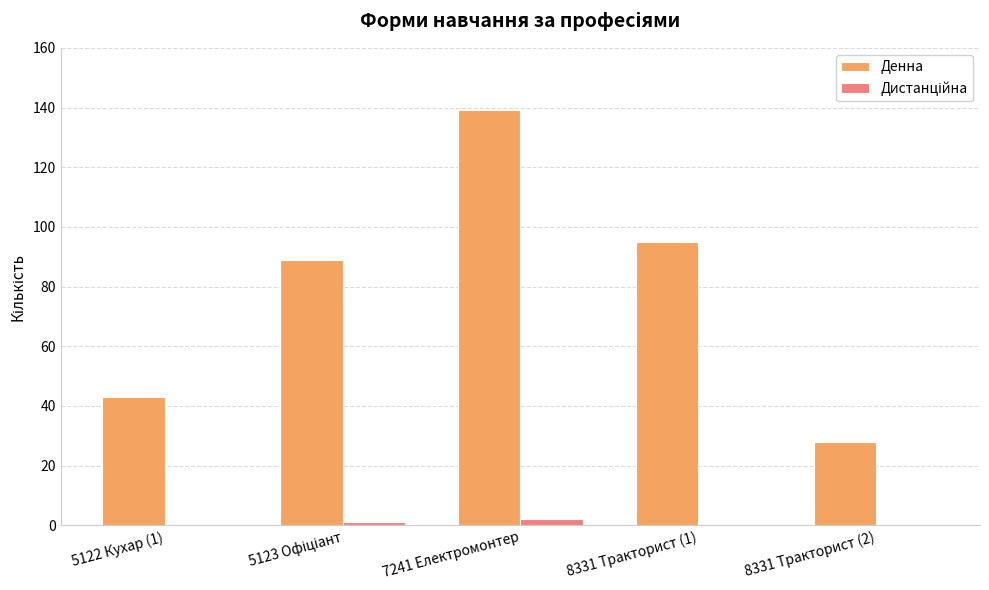

How many categories are shown in the chart?

5